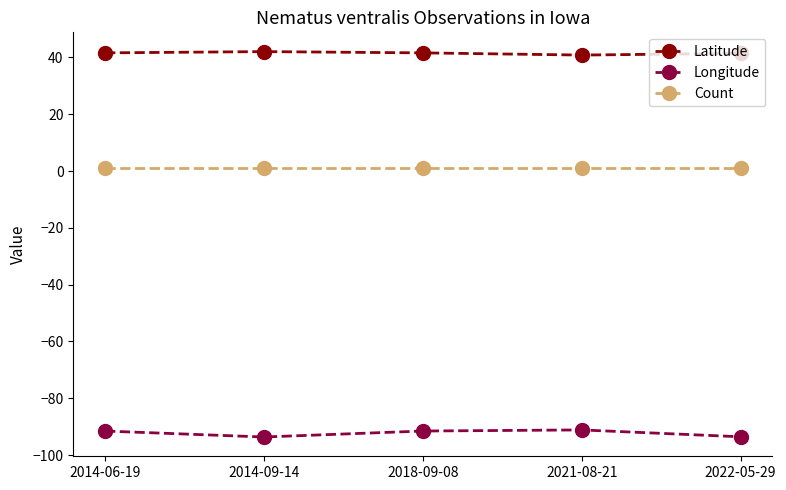

What is the difference between the maximum and minimum values in the Latitude series?

1.2